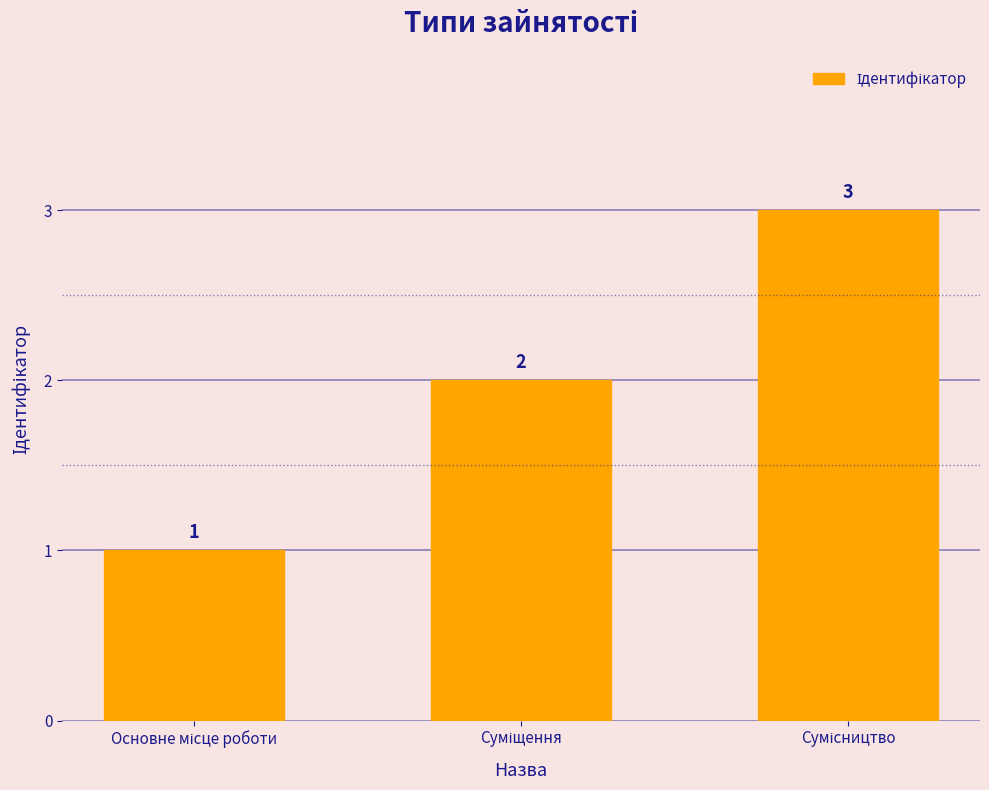

What is the greatest value displayed?

3